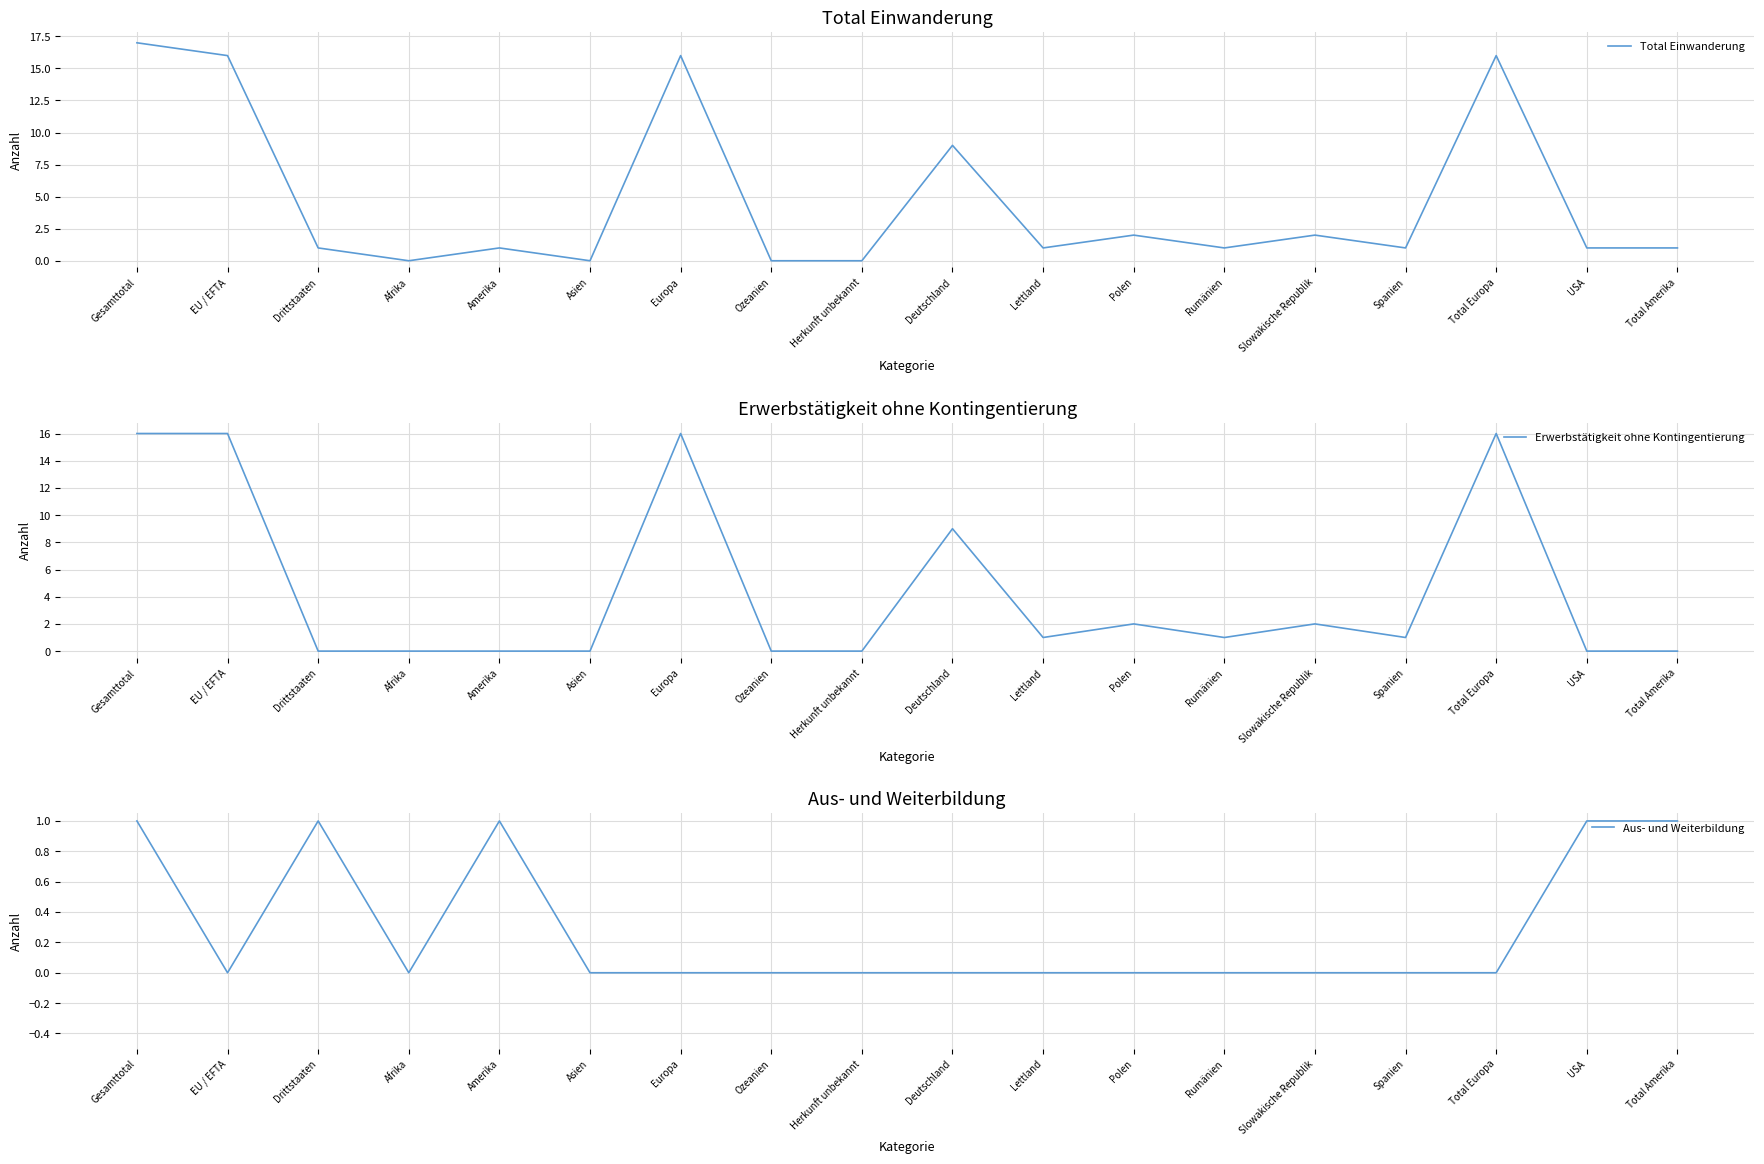

Reading right to left, what are all the values shown in this chart?

Total Einwanderung: 1	1	16	1	2	1	2	1	9	0	0	16	0	1	0	1	16	17
Erwerbstätigkeit ohne Kontingentierung: 0	0	16	1	2	1	2	1	9	0	0	16	0	0	0	0	16	16
Aus- und Weiterbildung: 1	1	0	0	0	0	0	0	0	0	0	0	0	1	0	1	0	1